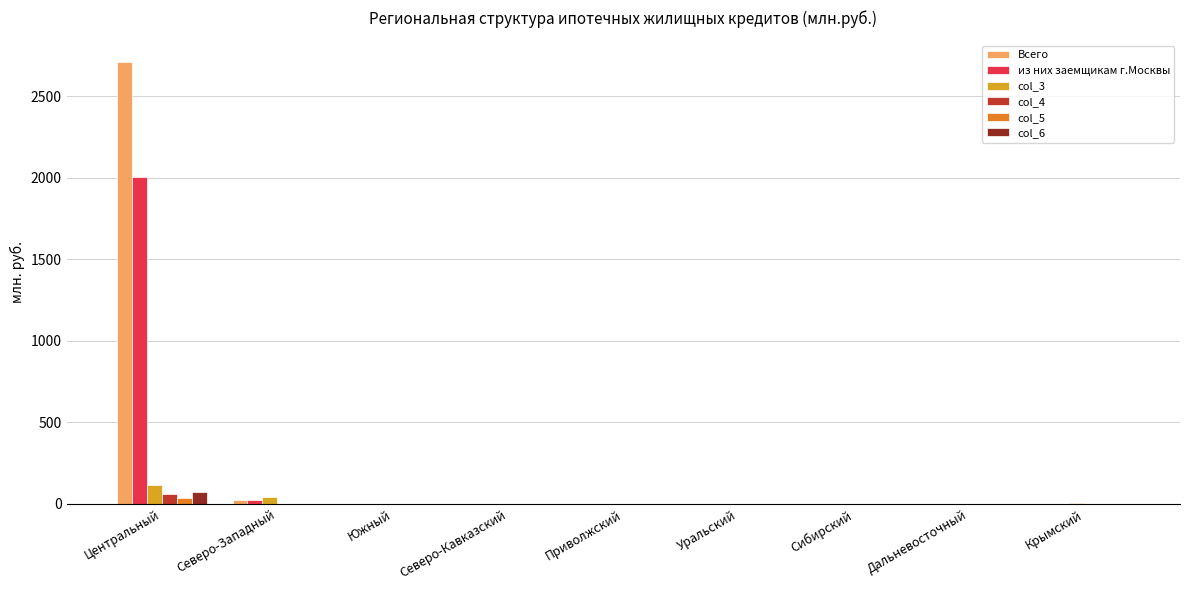

Where is col_3 nearest to the value 57?

Северо-Западный